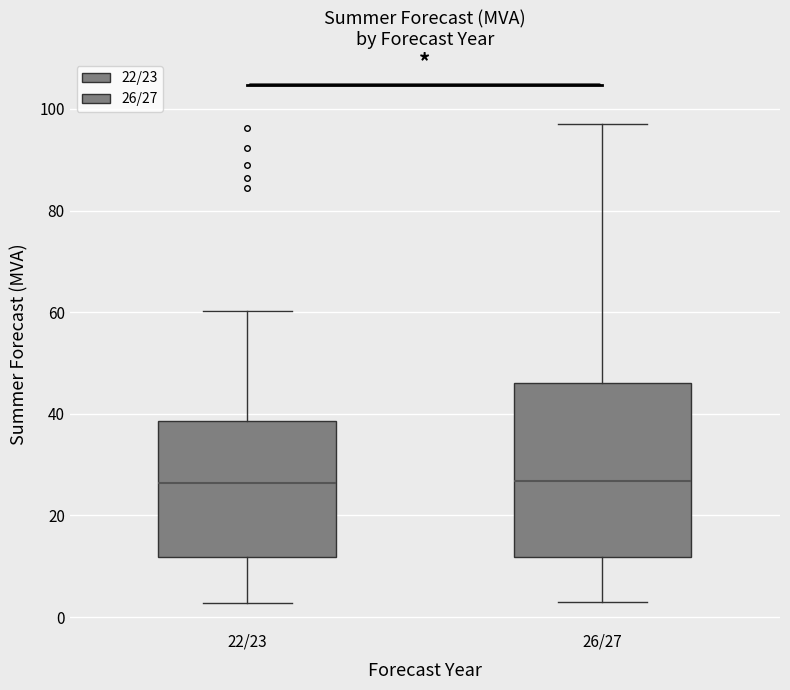

Reading left to right, read every box against the y-axis: the position of its median line, the range the box covers, and the ends of its whiskers. The values are not printed on the chart, so give them approximately, as read against the axis.

22/23: median 26, box 12 to 38, whiskers 2 to 60
26/27: median 26, box 12 to 46, whiskers 2 to 96